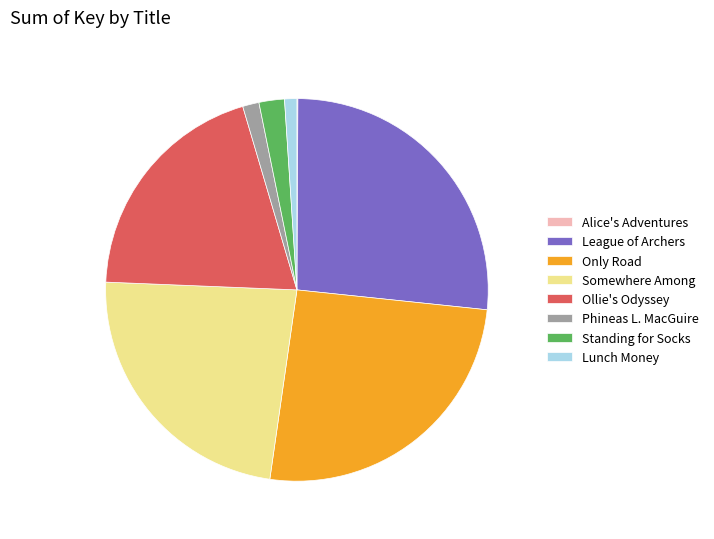

Do Standing for Socks and Somewhere Among together represent more than half of the pie?

No